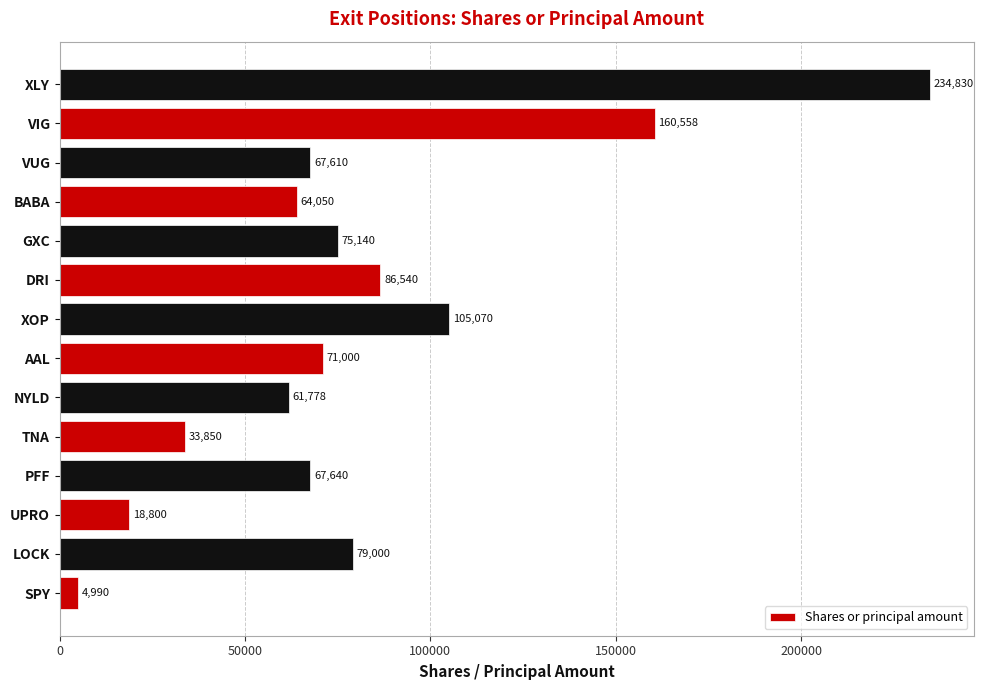

List the labels in order of value, smallest first.

SPY, UPRO, TNA, NYLD, BABA, VUG, PFF, AAL, GXC, LOCK, DRI, XOP, VIG, XLY